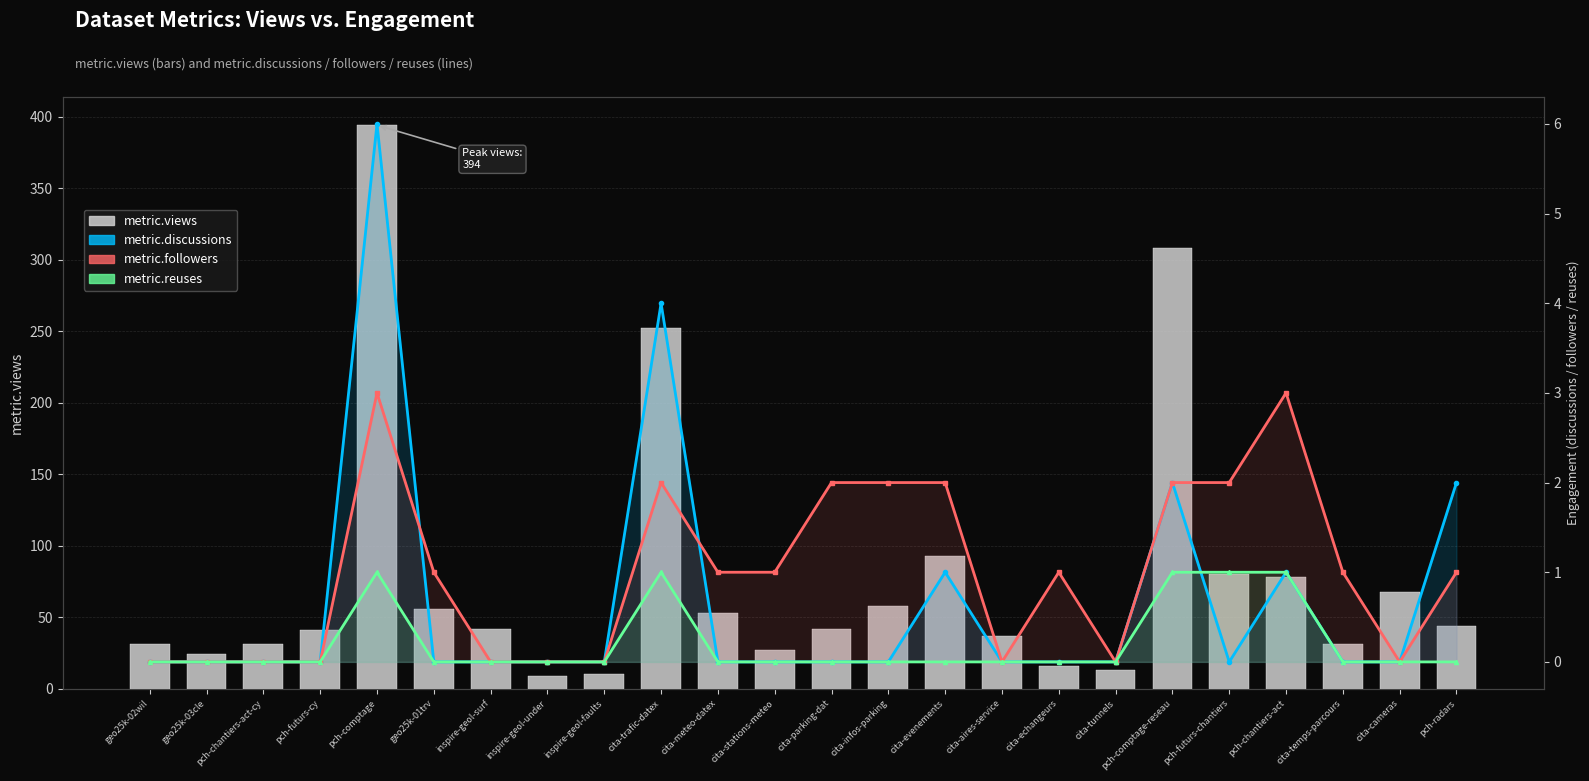

Is it true that metric.reuses equals 0 at pch-radars?

True